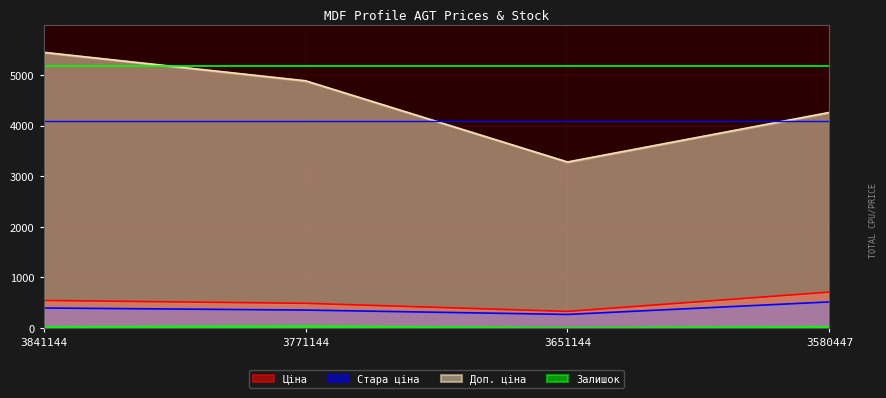

What is the difference between the Ціна values at 3580447 and 3651144?

382.0